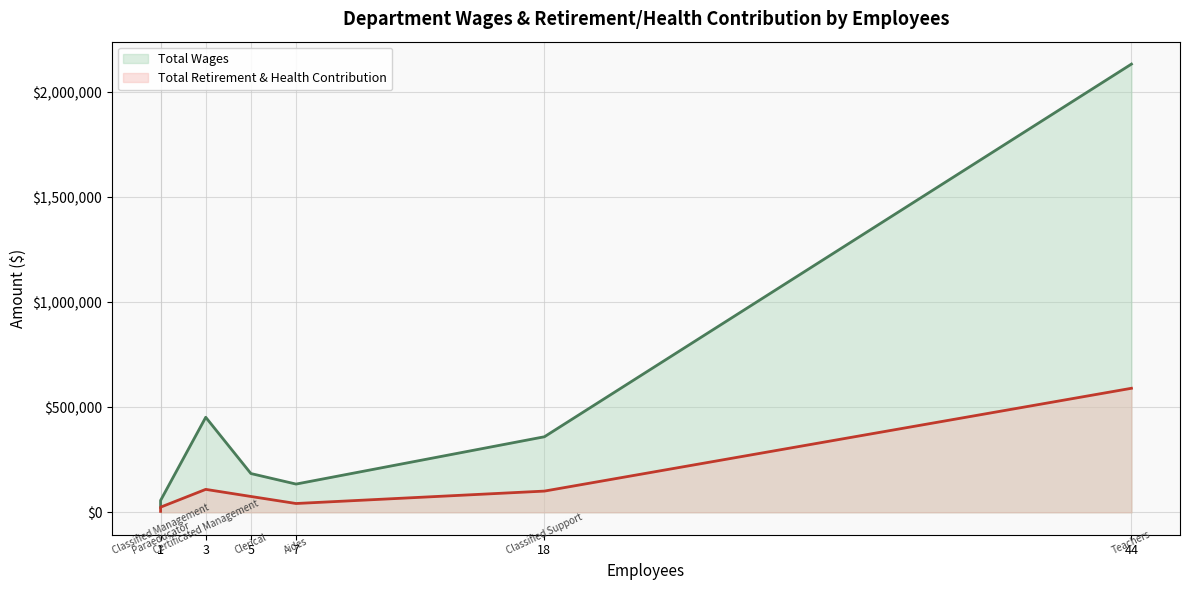

List the series in order of their overall mean, highest first.

Total Wages, Total Retirement & Health Contribution